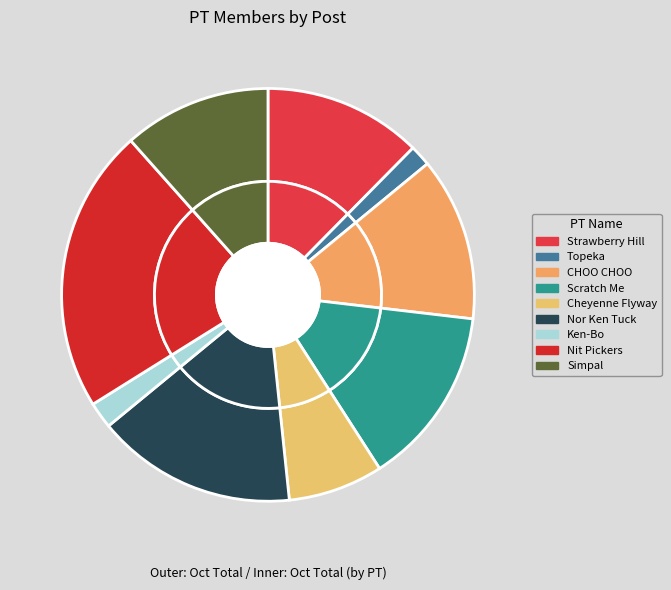

To the nearest percent, what portion does Strawberry Hill represent?

12%